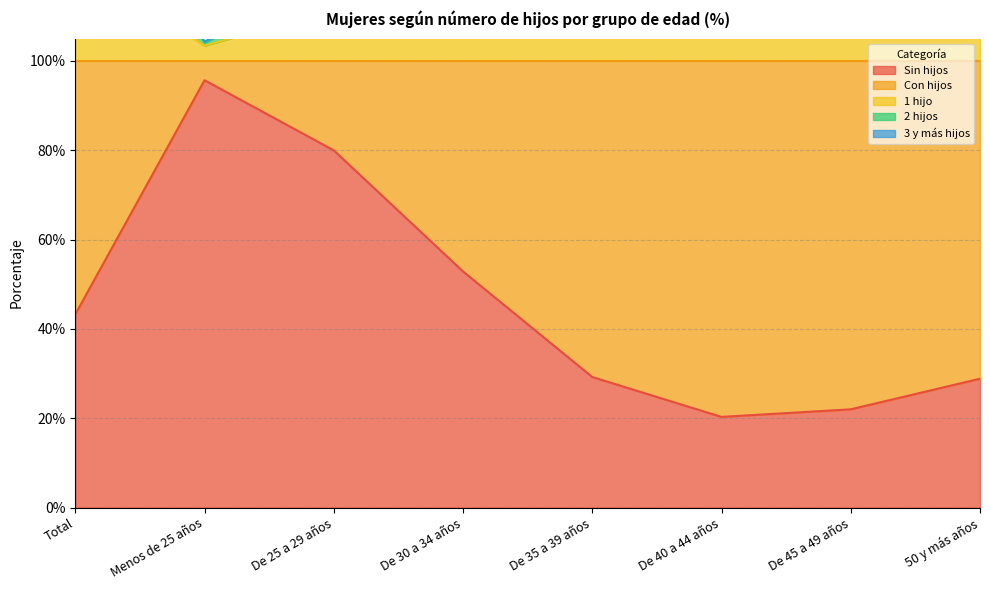

The value of Sin hijos at De 30 a 34 años is 52.9. True or false?

True